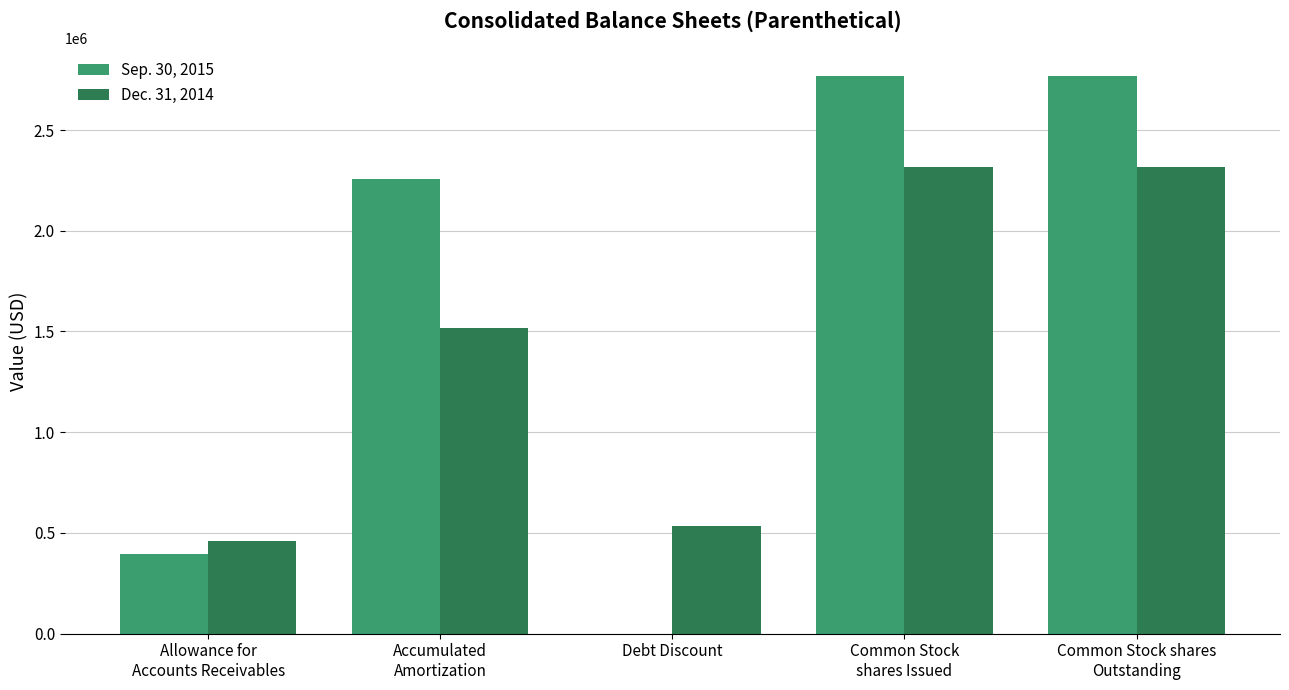

What are all the series names shown in the legend?

Sep. 30, 2015, Dec. 31, 2014